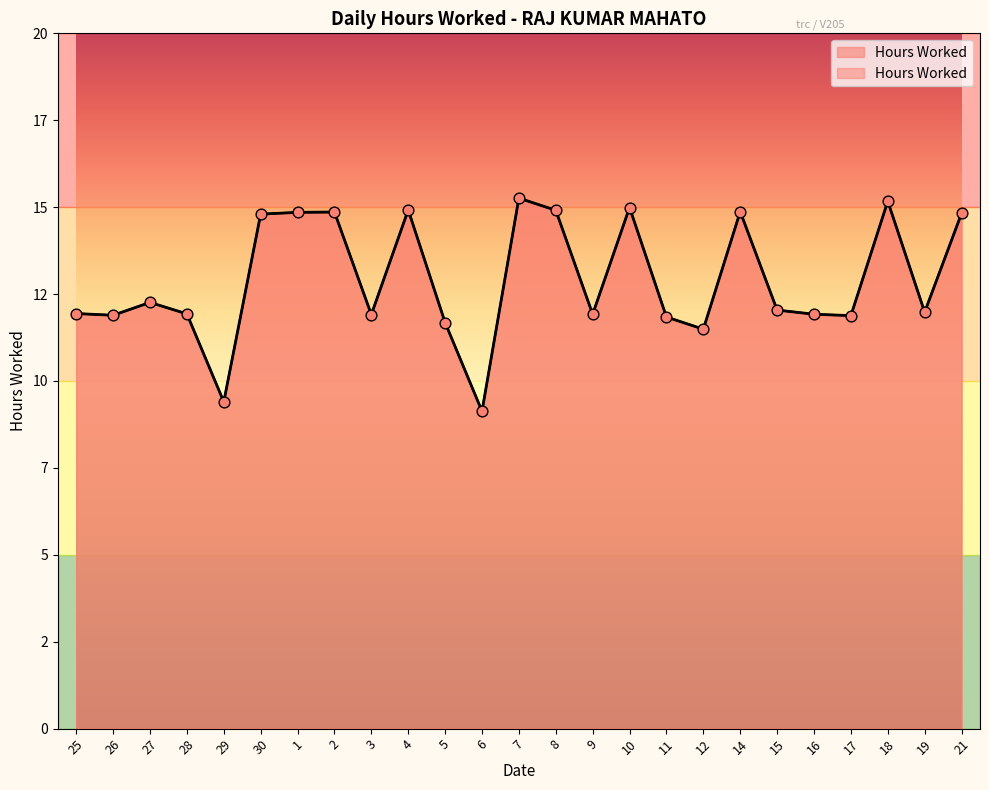

Between 27 and 8, which is larger?

8